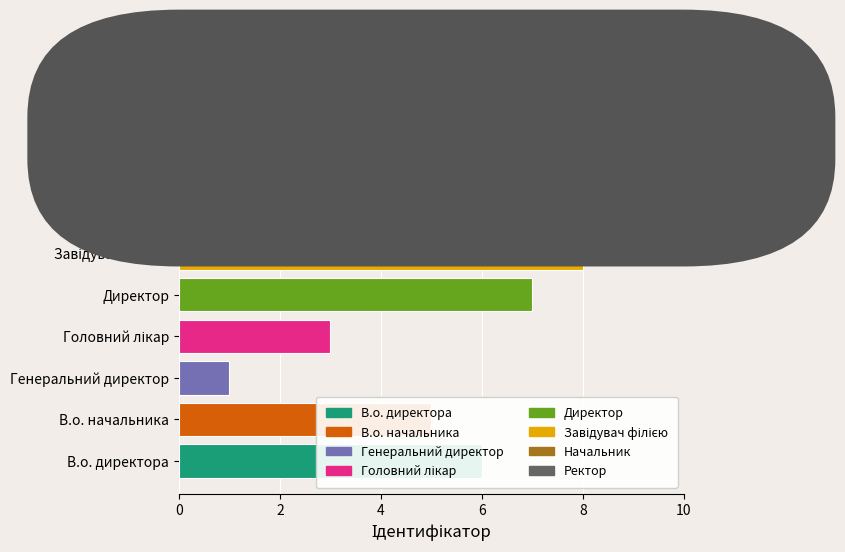

The value at Директор is 12. True or false?

False